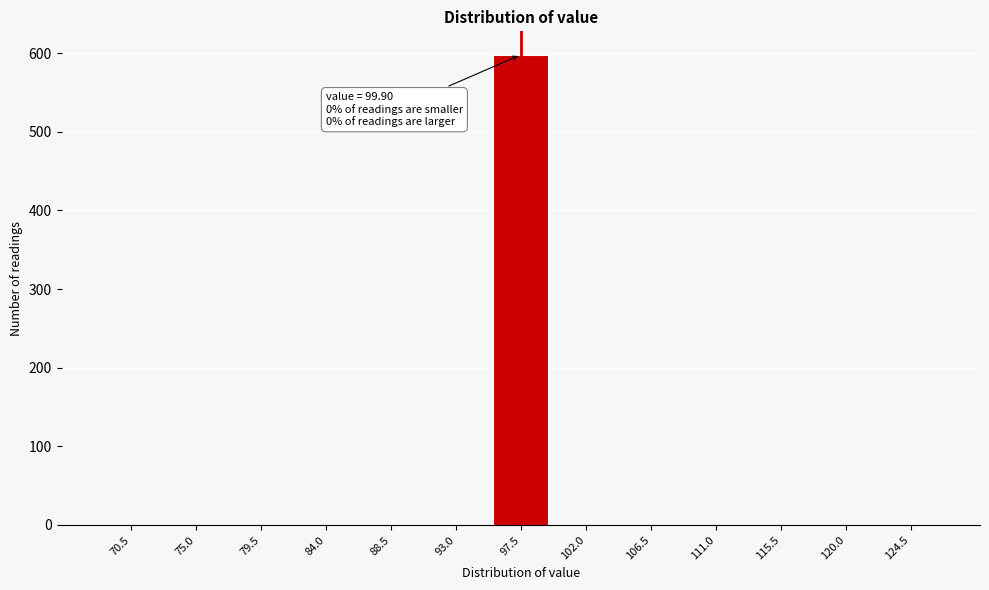

Reading right to left, extract all data points from this chart.

124.5=0	120.0=0	115.5=0	111.0=0	106.5=0	102.0=0	97.5=598	93.0=0	88.5=0	84.0=0	79.5=0	75.0=0	70.5=0